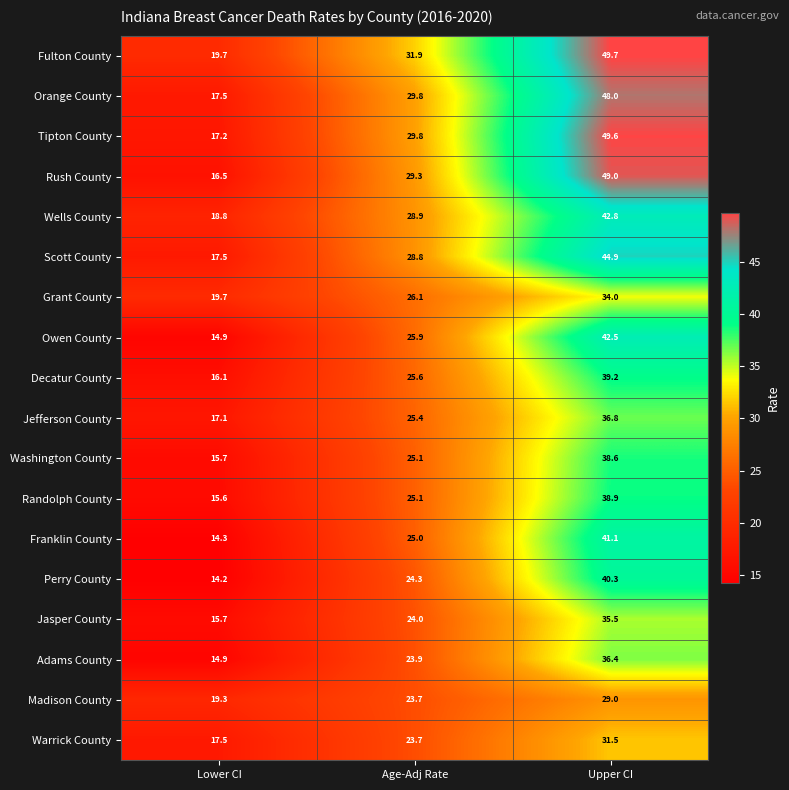

At which label is Fulton County closest to 34?

Age-Adj Rate